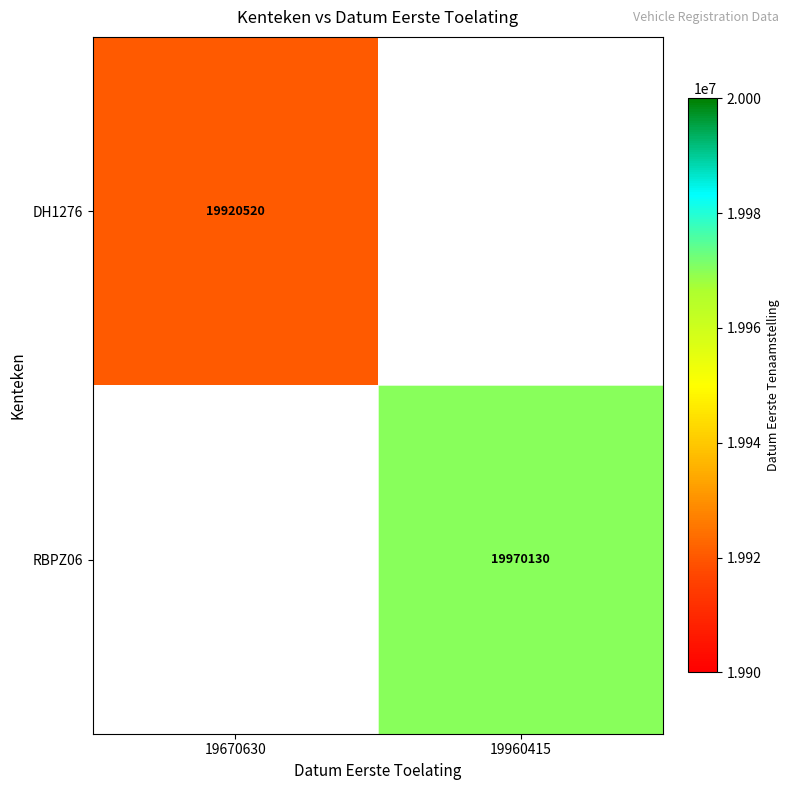

The value of DH1276 at 19670630 is 19920520. True or false?

True